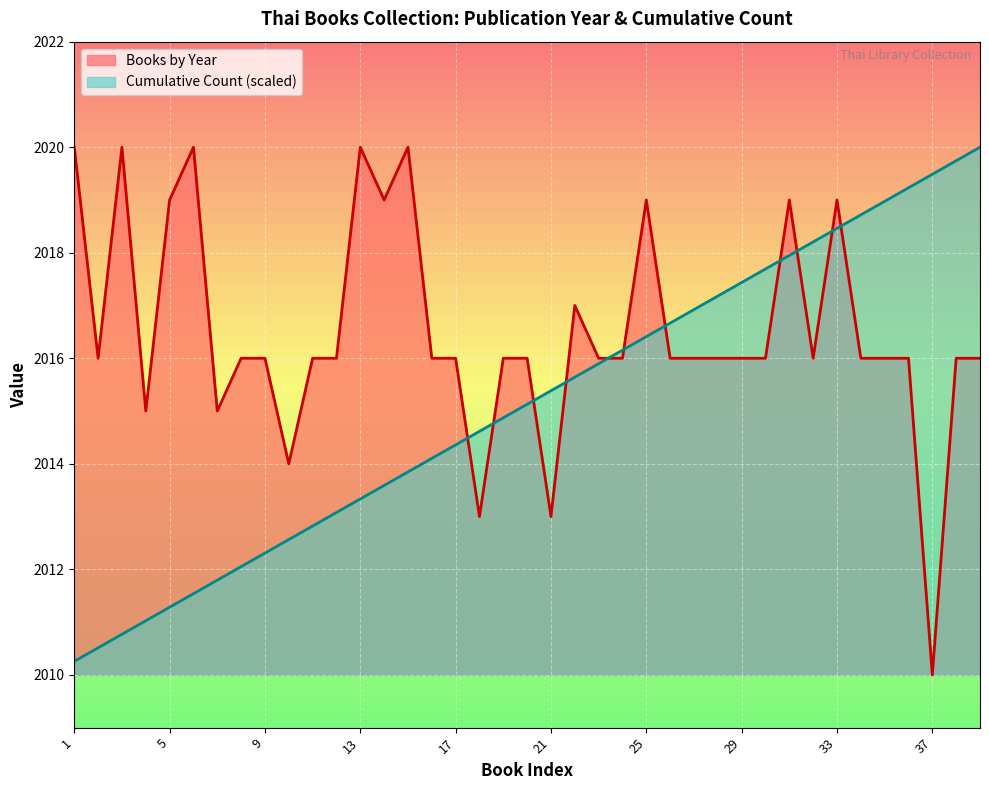

Reading left to right, extract all data points from this chart.

Books by Year: 2020.0	2016.0	2020.0	2015.0	2019.0	2020.0	2015.0	2016.0	2016.0	2014.0	2016.0	2016.0	2020.0	2019.0	2020.0	2016.0	2016.0	2013.0	2016.0	2016.0	2013.0	2017.0	2016.0	2016.0	2019.0	2016.0	2016.0	2016.0	2016.0	2016.0	2019.0	2016.0	2019.0	2016.0	2016.0	2016.0	2010.0	2016.0	2016.0
Cumulative Count: 2010.3	2010.5	2010.8	2011.0	2011.3	2011.5	2011.8	2012.1	2012.3	2012.6	2012.8	2013.1	2013.3	2013.6	2013.8	2014.1	2014.4	2014.6	2014.9	2015.1	2015.4	2015.6	2015.9	2016.2	2016.4	2016.7	2016.9	2017.2	2017.4	2017.7	2017.9	2018.2	2018.5	2018.7	2019.0	2019.2	2019.5	2019.7	2020.0